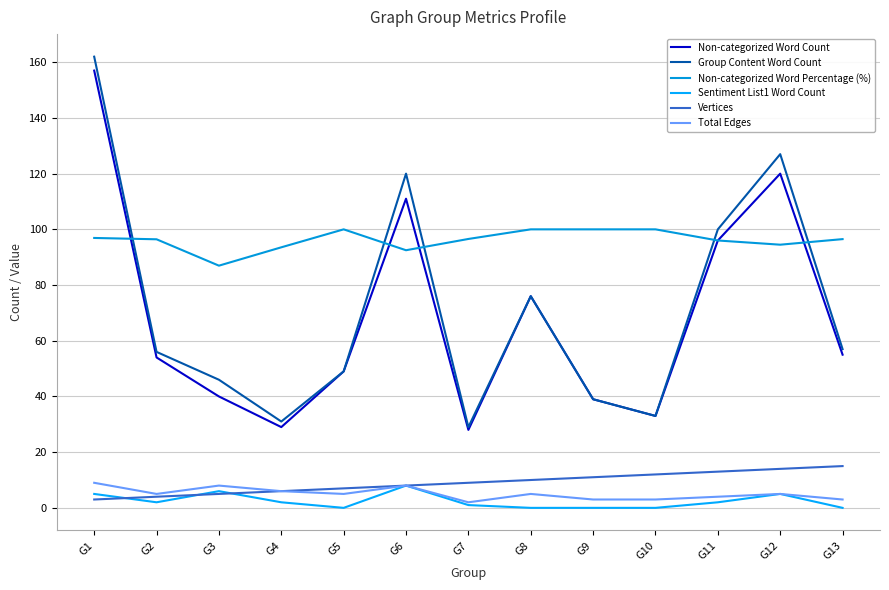

How many lines are shown in the chart?

6